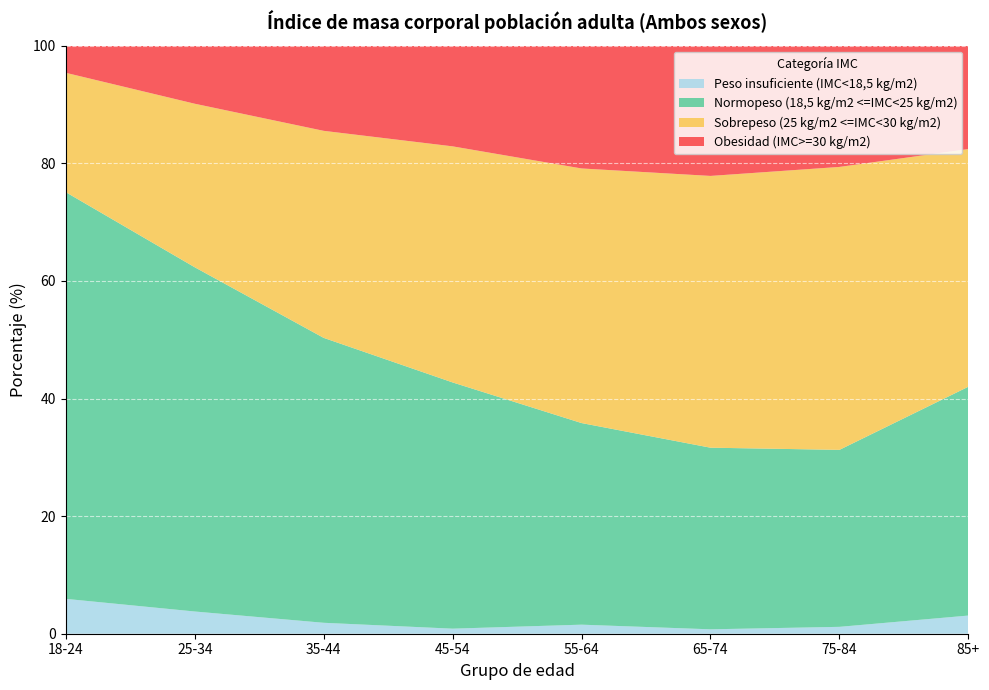

Reading right to left, what are all the values shown in this chart?

Normopeso (18,5 kg/m2 <=IMC<25 kg/m2): 38.9	30.1	30.9	34.3	41.9	48.5	58.5	69.2
Sobrepeso (25 kg/m2 <=IMC<30 kg/m2): 40.4	48.1	46.2	43.3	40.1	35.2	27.8	20.3
Obesidad (IMC>=30 kg/m2): 17.6	20.6	22.1	20.9	17.1	14.5	9.9	4.6
Peso insuficiente (IMC<18,5 kg/m2): 3.1	1.2	0.8	1.5	0.9	1.9	3.8	5.9